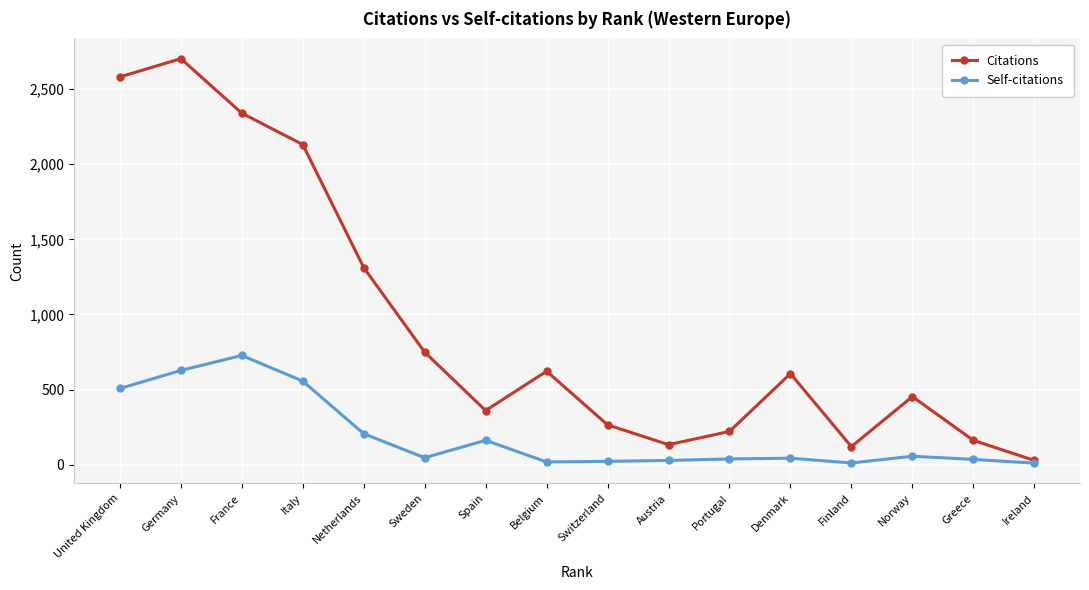

Between Germany and Denmark, which series saw the biggest shift?

Citations